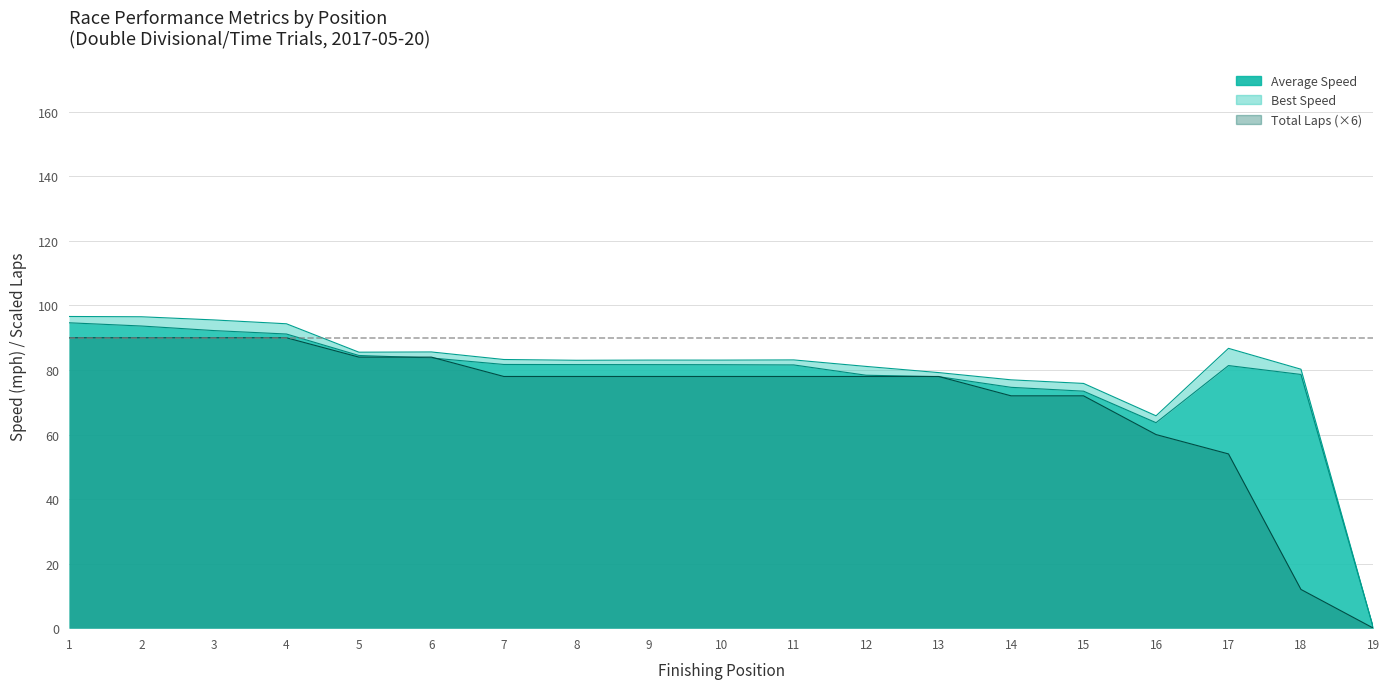

At how many categories does at least one series exceed 77?

15